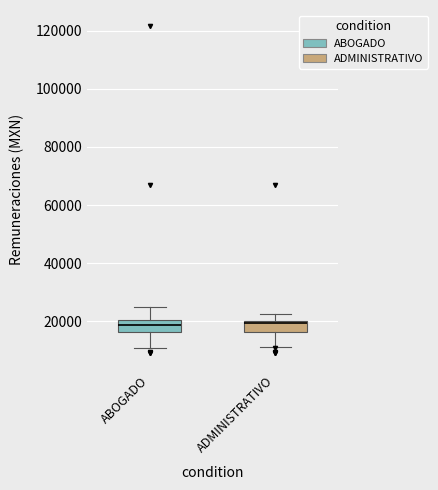

Where is the lower edge of the box for ABOGADO on the y-axis? The values are not printed on the chart, so give them approximately, as read against the axis.

16000